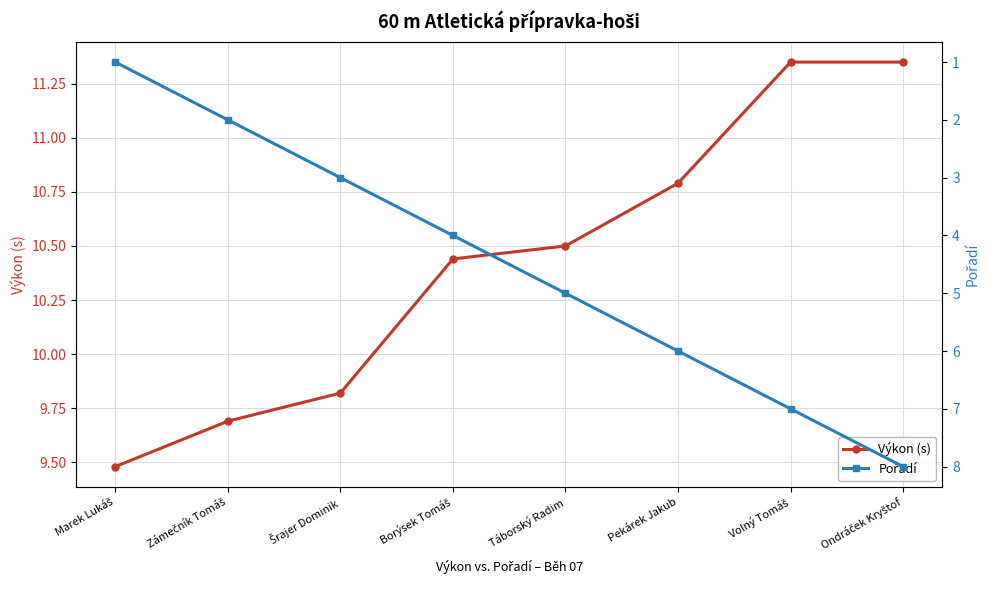

List the series in order of their overall mean, lowest first.

Pořadí, Výkon (s)